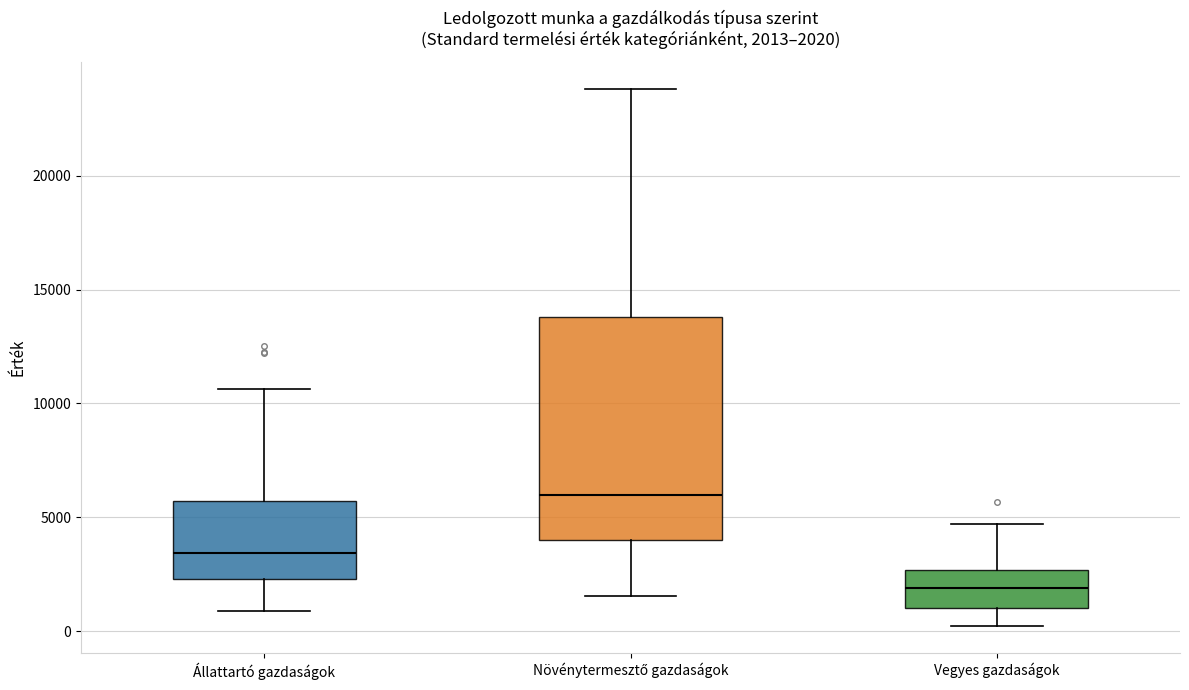

Which box has the lowest median line?

Vegyes gazdaságok